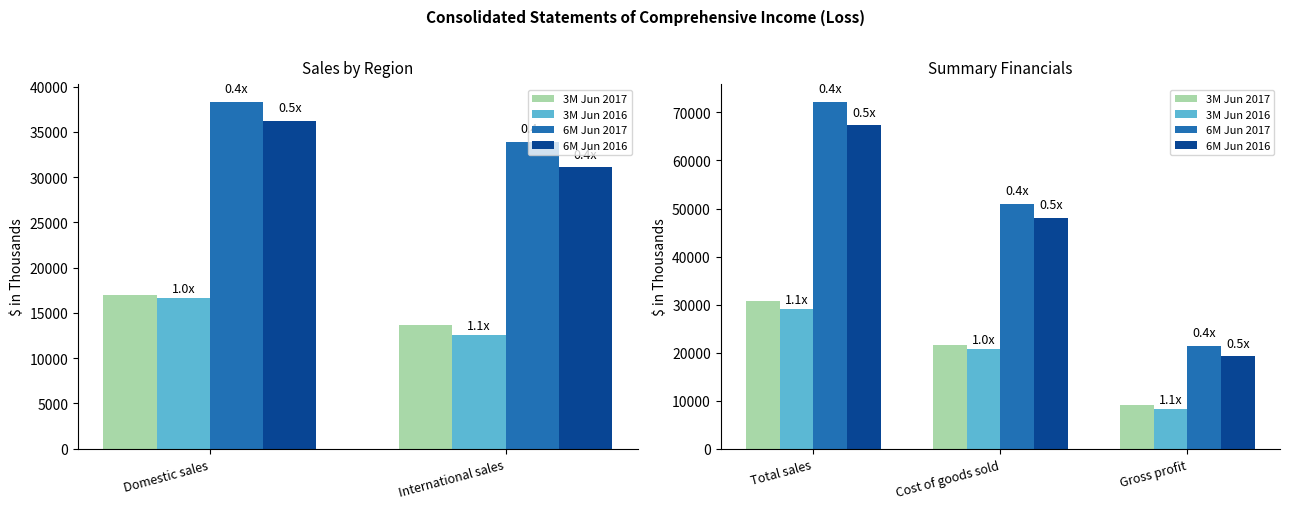

What are all the series names shown in the legend?

3M Jun 2017, 3M Jun 2016, 6M Jun 2017, 6M Jun 2016